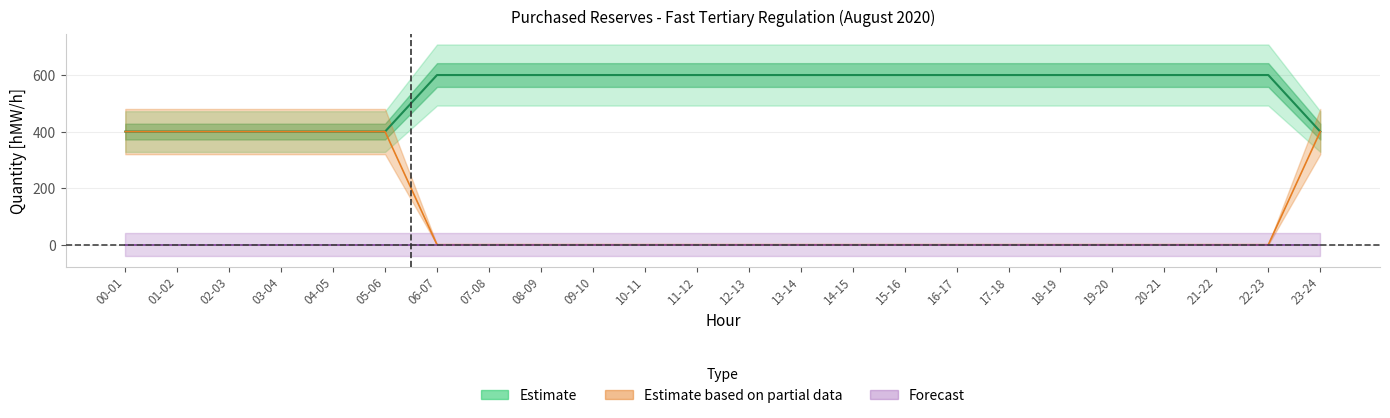

What are all the series names shown in the legend?

Estimate, Estimate based on partial data, Forecast